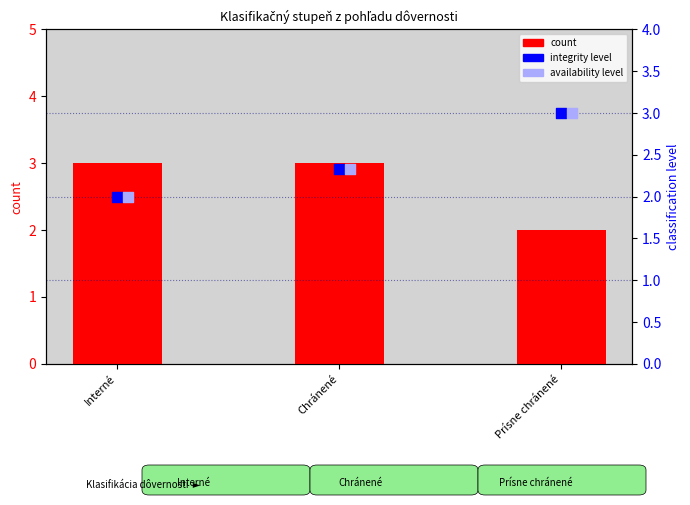

Which series reaches the minimum Y coordinate?

count